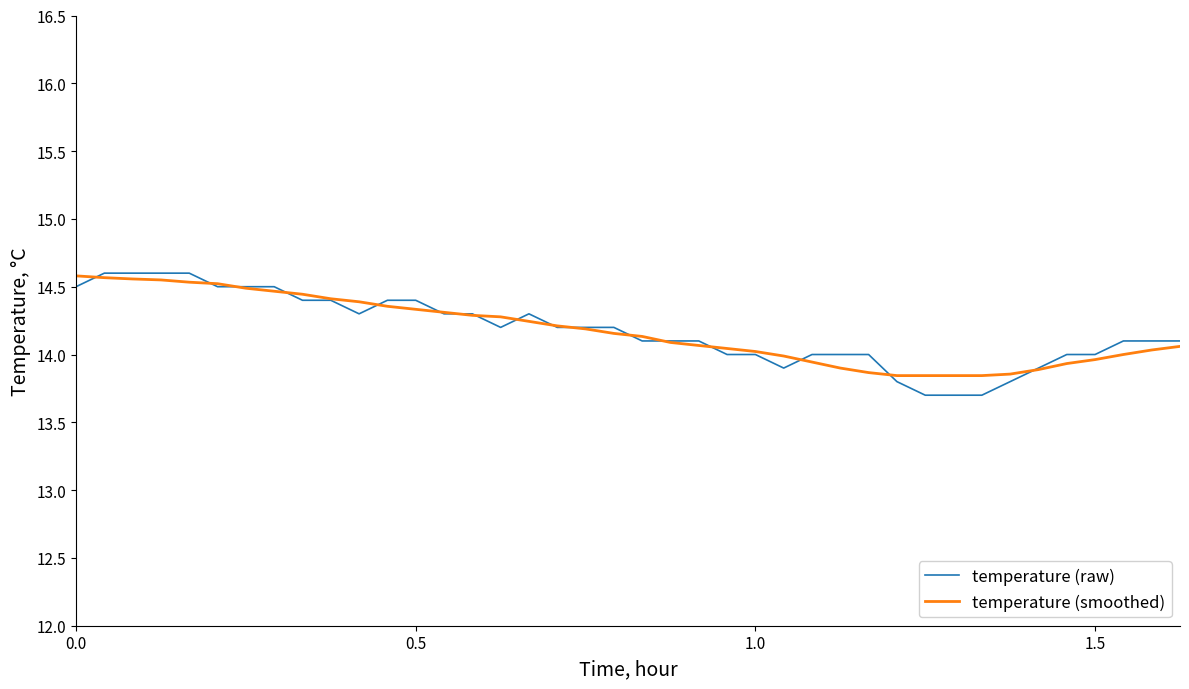

Which series has the widest spread of values?

temperature (raw)